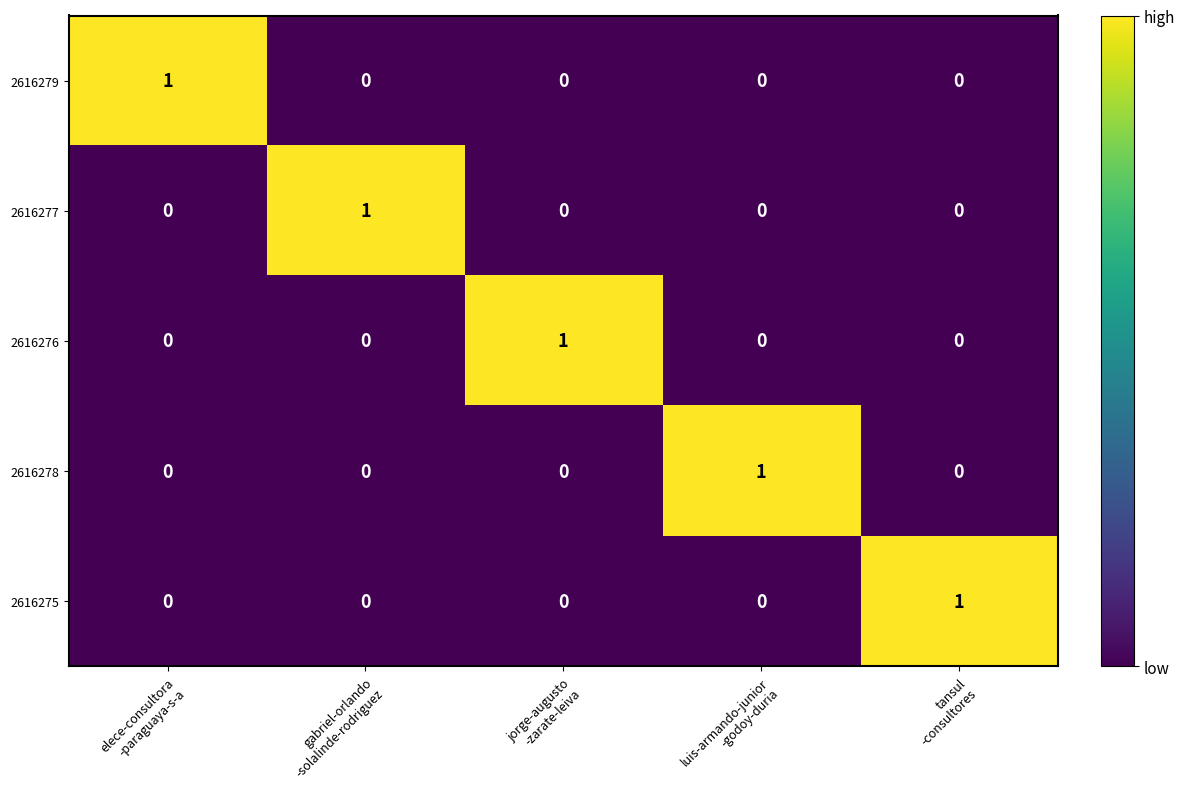

At how many categories does at least one series exceed 0?

5